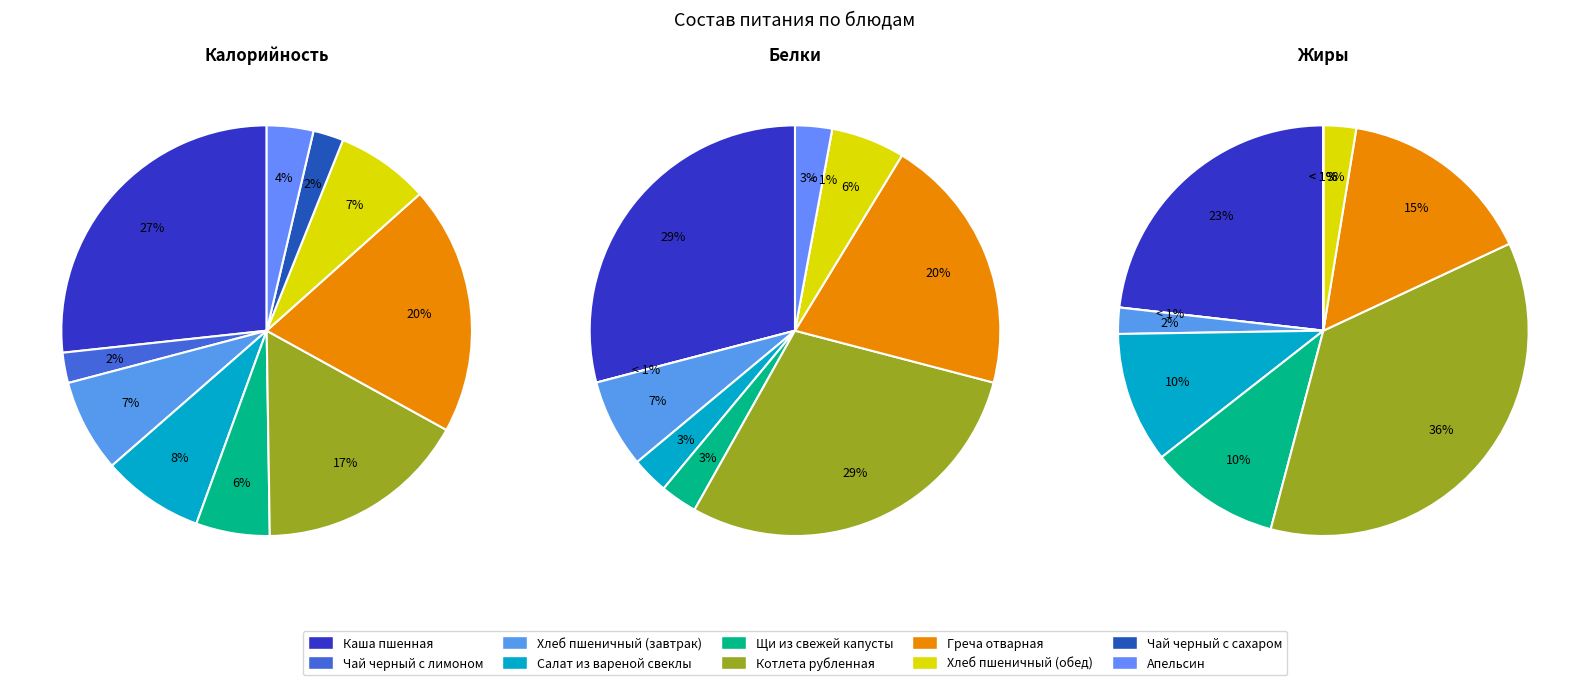

Which category has the biggest portion of the pie?

Каша пшенная